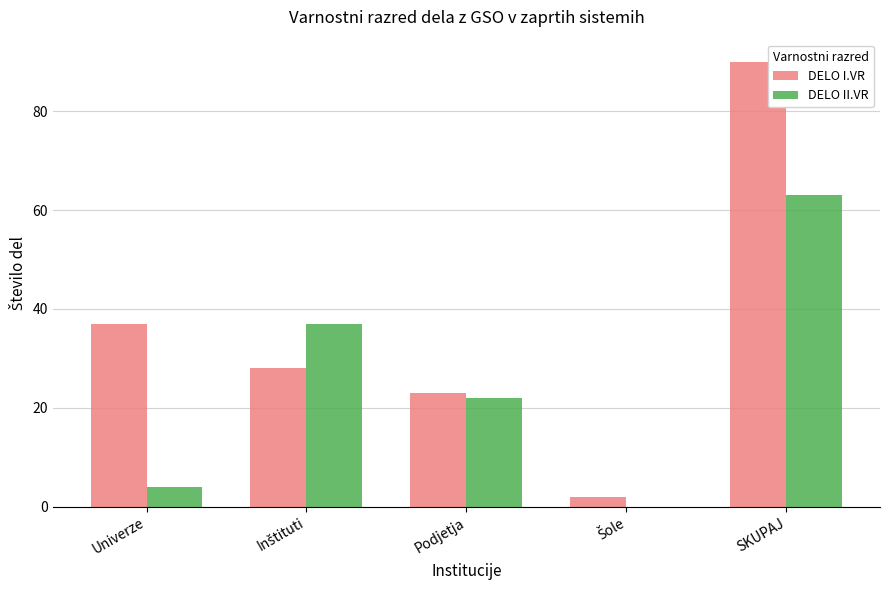

Reading right to left, list all the values displayed in this chart.

DELO I.VR: 90	2	23	28	37
DELO II.VR: 63	0	22	37	4